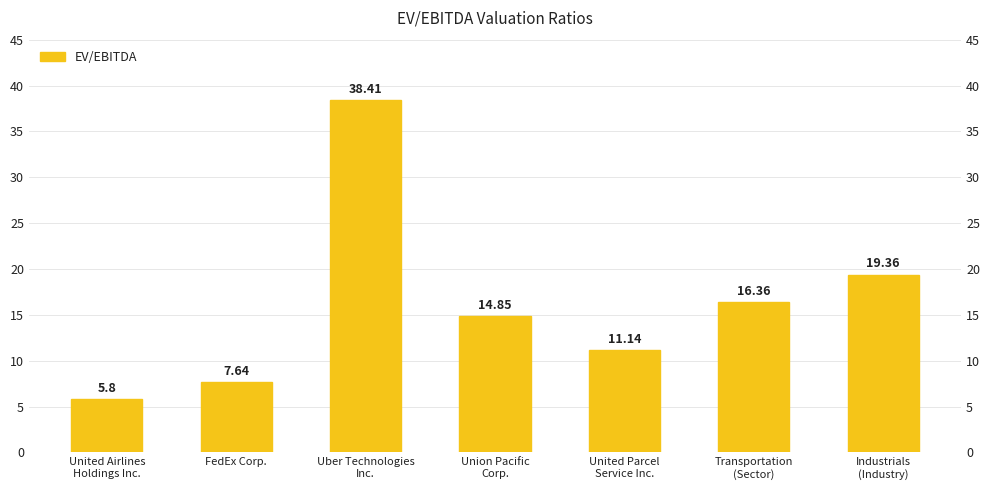

How many values are below 14?

3